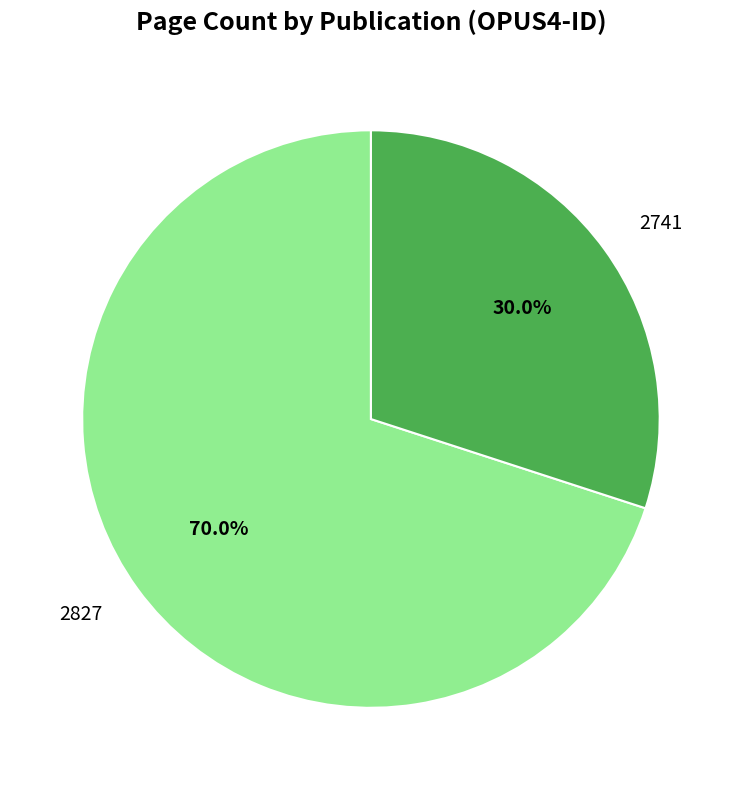

Rank the categories by value from highest to lowest.

2827, 2741